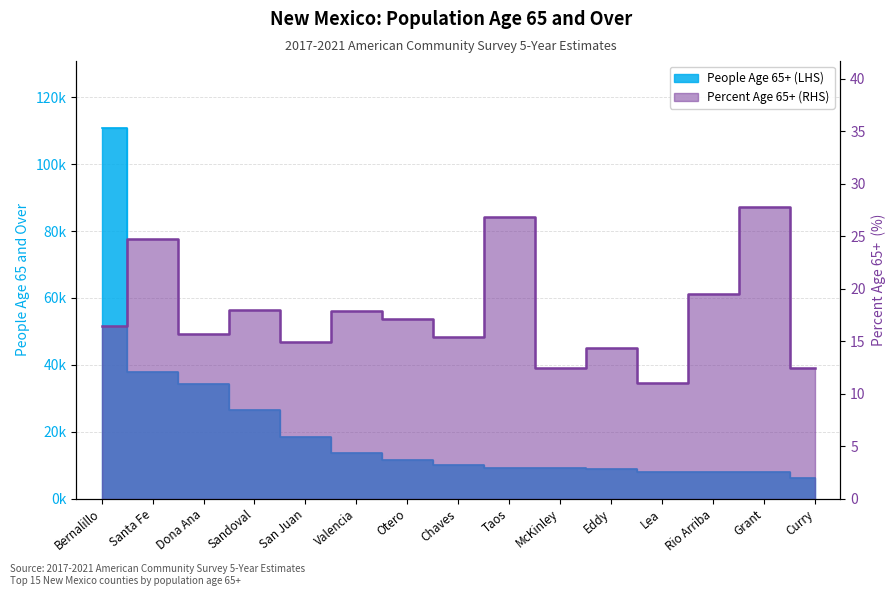

Rank the categories by People Age 65+ (LHS) value from highest to lowest.

Bernalillo, Santa Fe, Dona Ana, Sandoval, San Juan, Valencia, Otero, Chaves, Taos, McKinley, Eddy, Lea, Rio Arriba, Grant, Curry